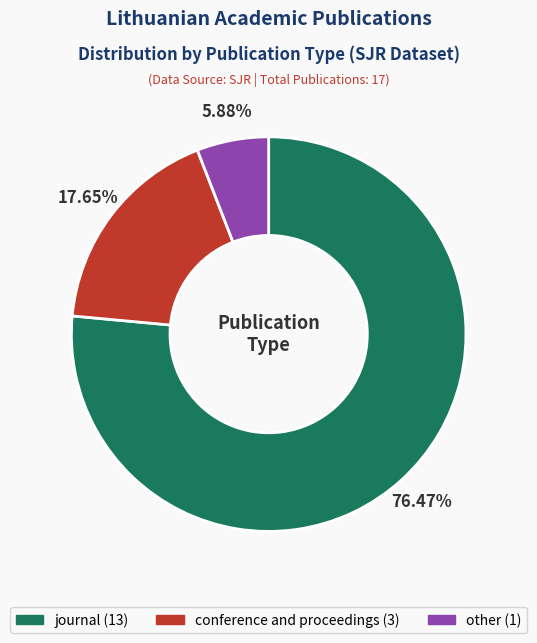

How many slices are in this pie chart?

3